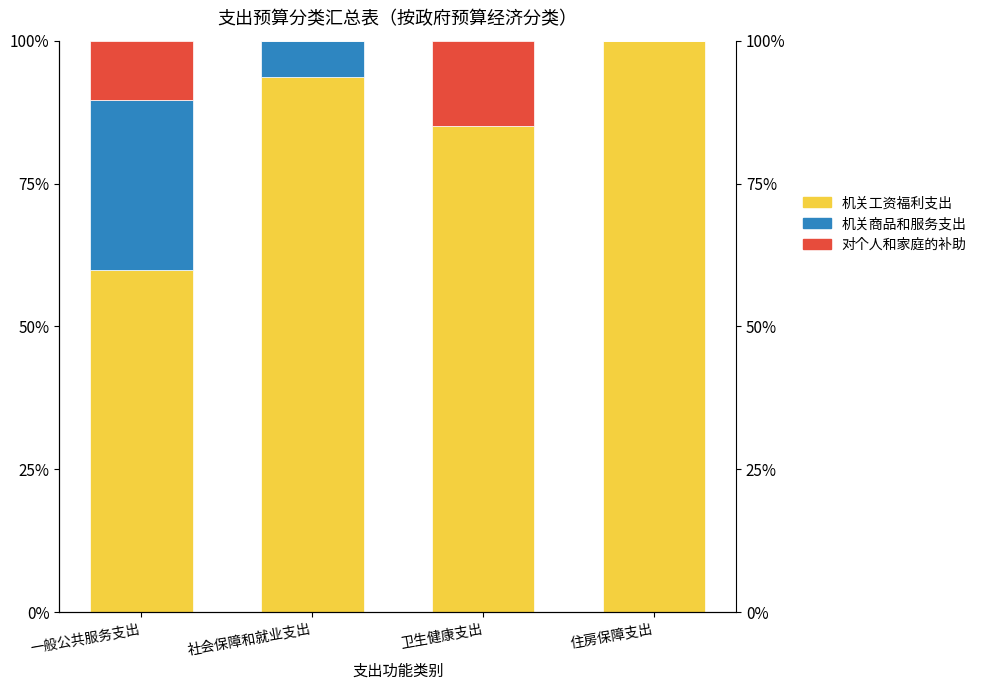

What is the difference between the maximum and minimum values in the 机关工资福利支出 series?

40.0